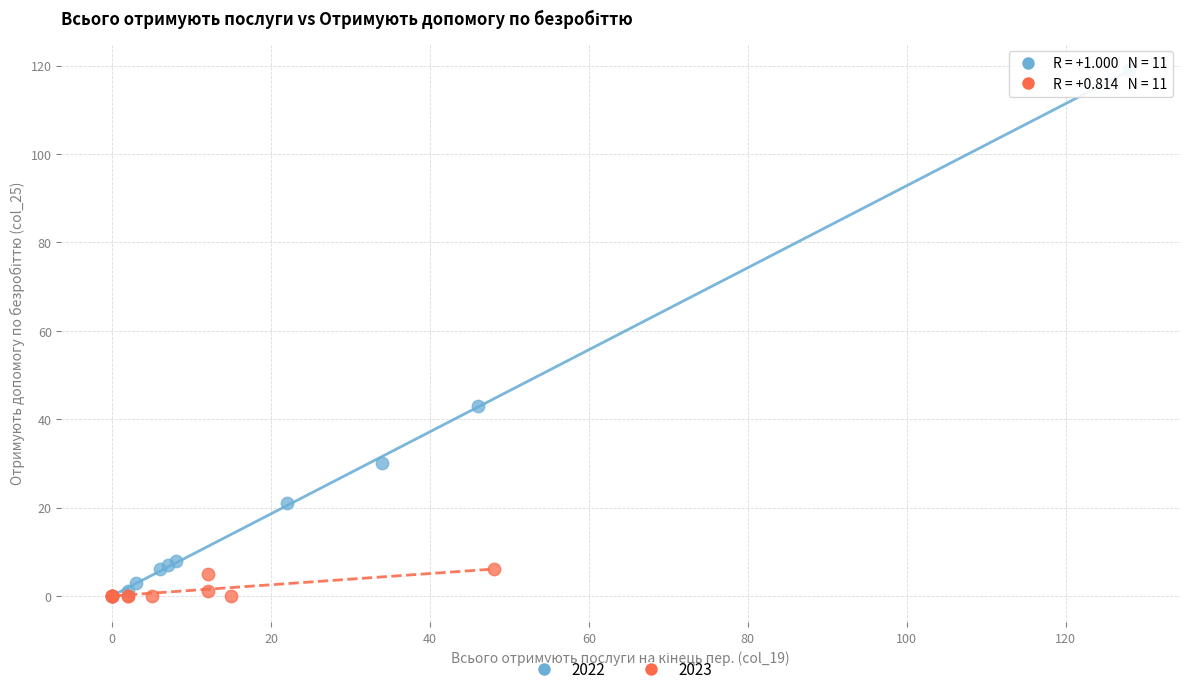

Which series has the largest Y range (max minus min)?

2022